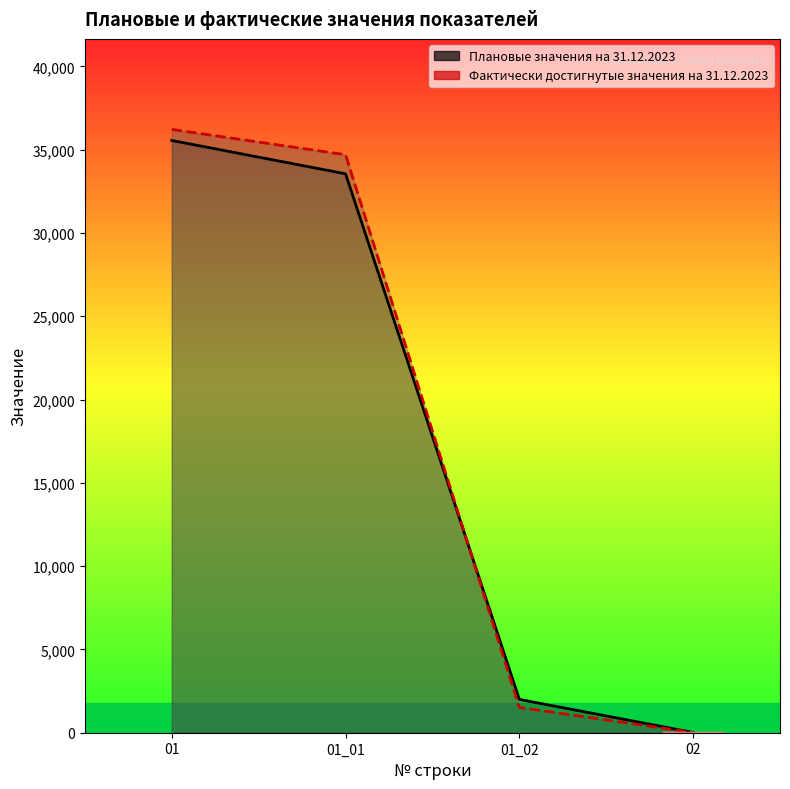

At which label is Фактически достигнутые значения на 31.12.2023 closest to 18115?

01_01